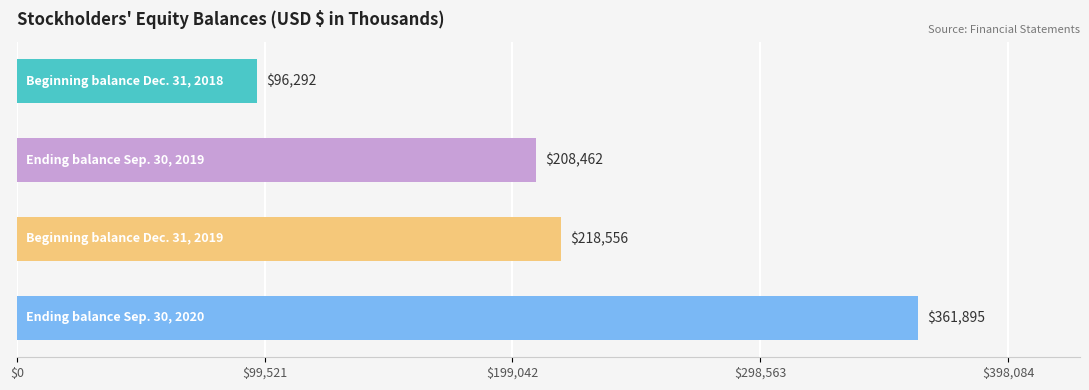

Where is the data nearest to the value 229093?

2.0